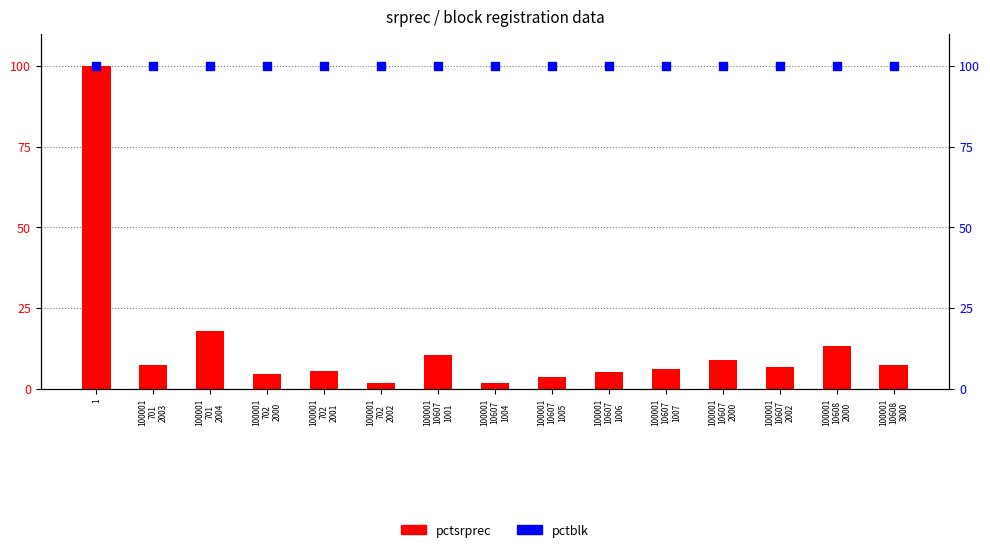

Which series has the largest total across all categories?

pctblk